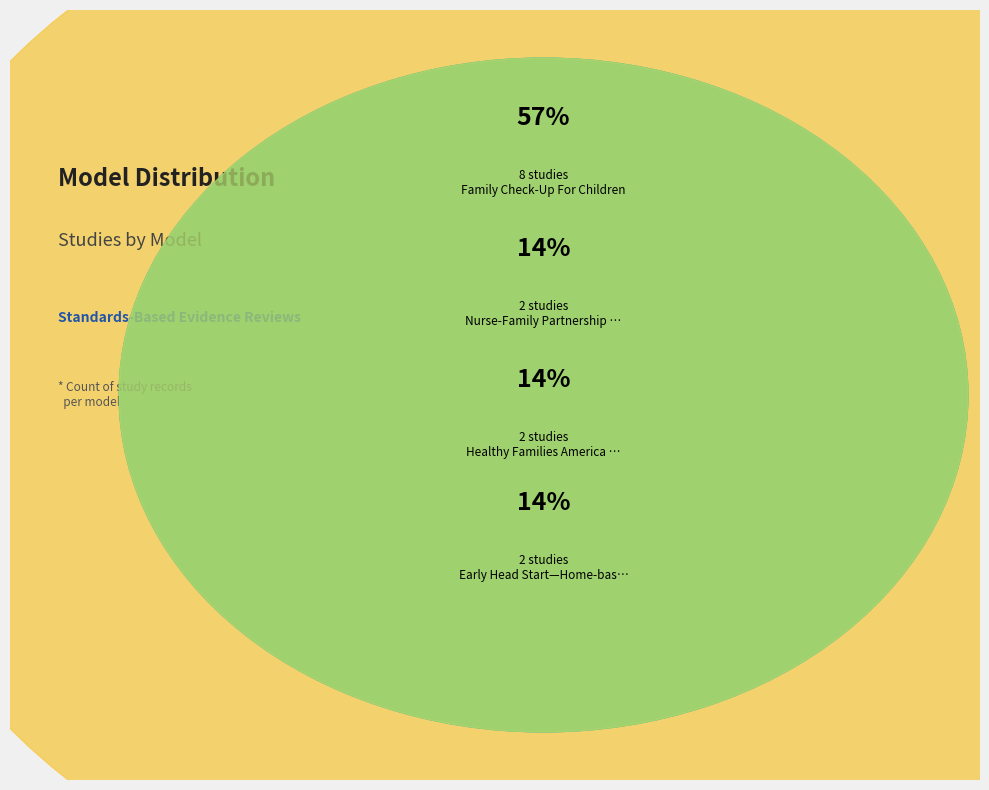

Rank the categories by value from lowest to highest.

Healthy Families America (HFA)®, Nurse-Family Partnership (NFP)®, Early Head Start—Home-based option, Family Check-Up® For Children